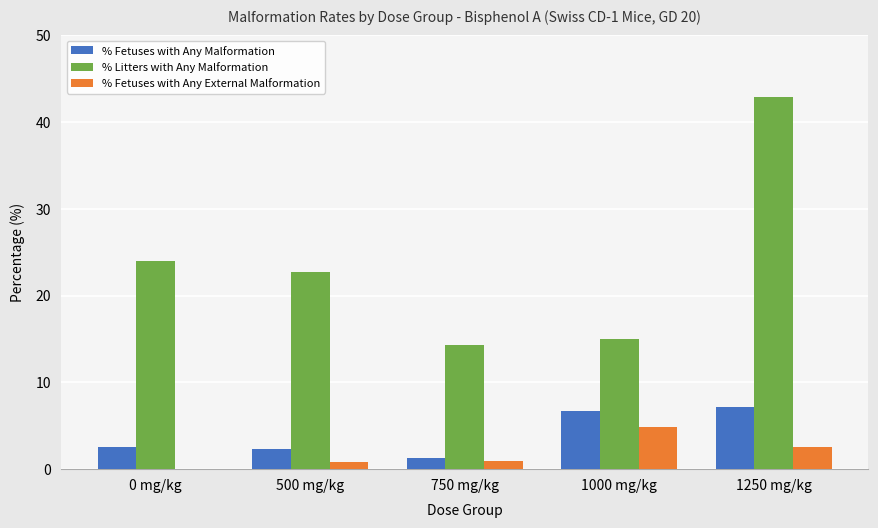

Is it true that % Fetuses with Any Malformation equals 7.2 at 1250 mg/kg?

True